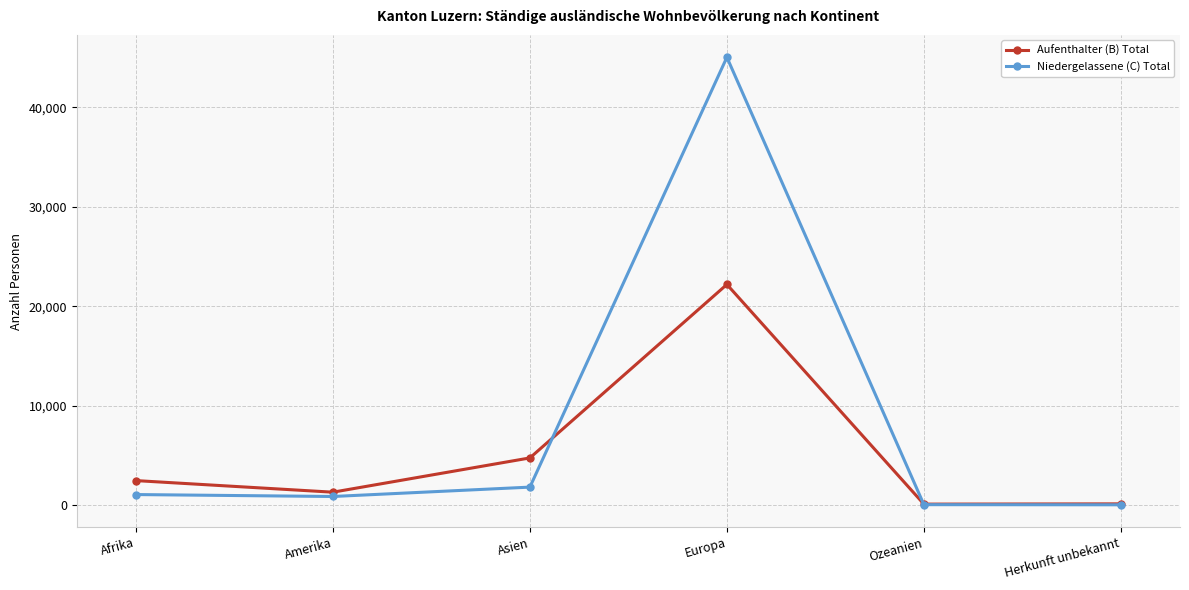

In Aufenthalter (B) Total, how many points are higher than both neighbors (excluding endpoints)?

1